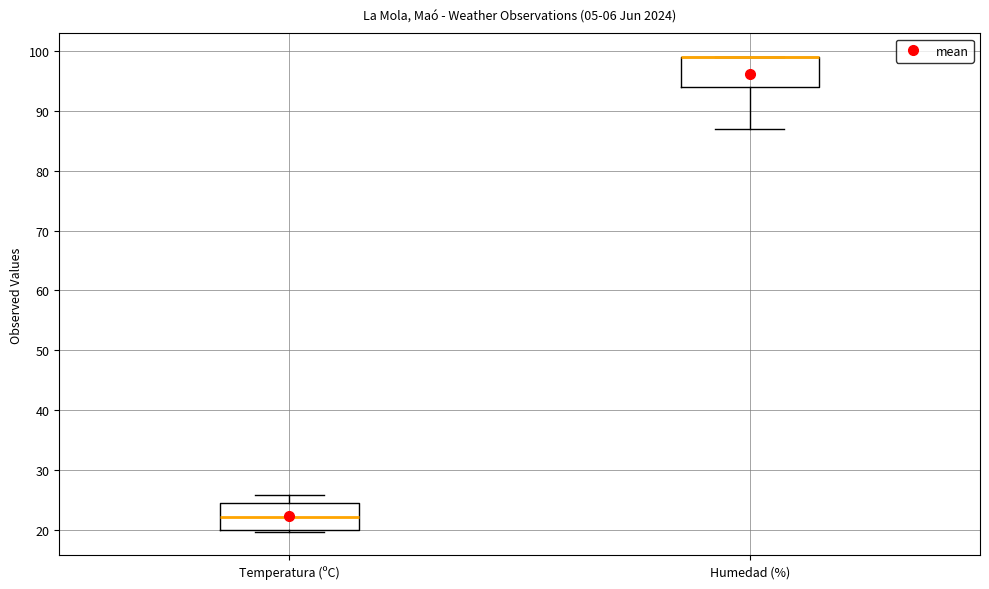

Reading left to right, transcribe this box plot: for each box, give where its median line is, the range the box spans, and where its two whiskers end, as read against the y-axis. The values are not printed on the chart, so give them approximately, as read against the axis.

Temperatura (ºC): median 22, box 20 to 25, whiskers 20 to 26
Humedad (%): median 99 (drawn on the box's upper edge), box 94 to 99, whiskers 87 to 99